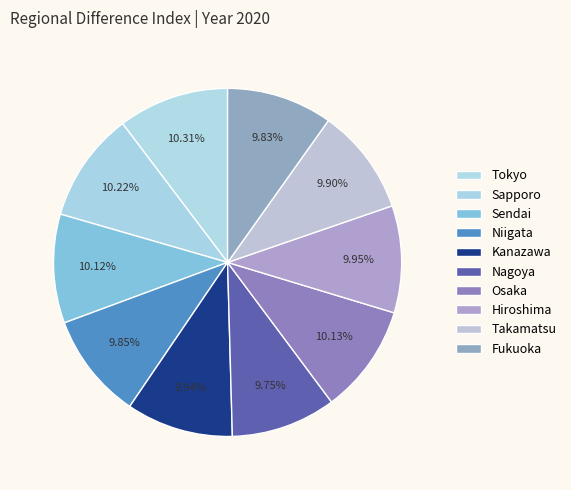

Does Sapporo represent more than half of the total?

No